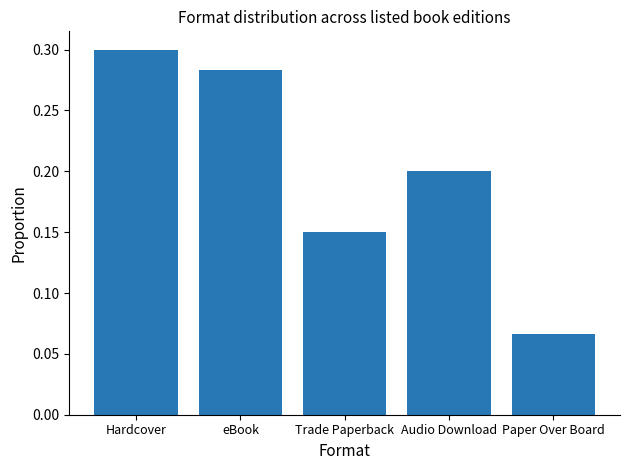

What is the change in value from eBook to Audio Download?

-0.1